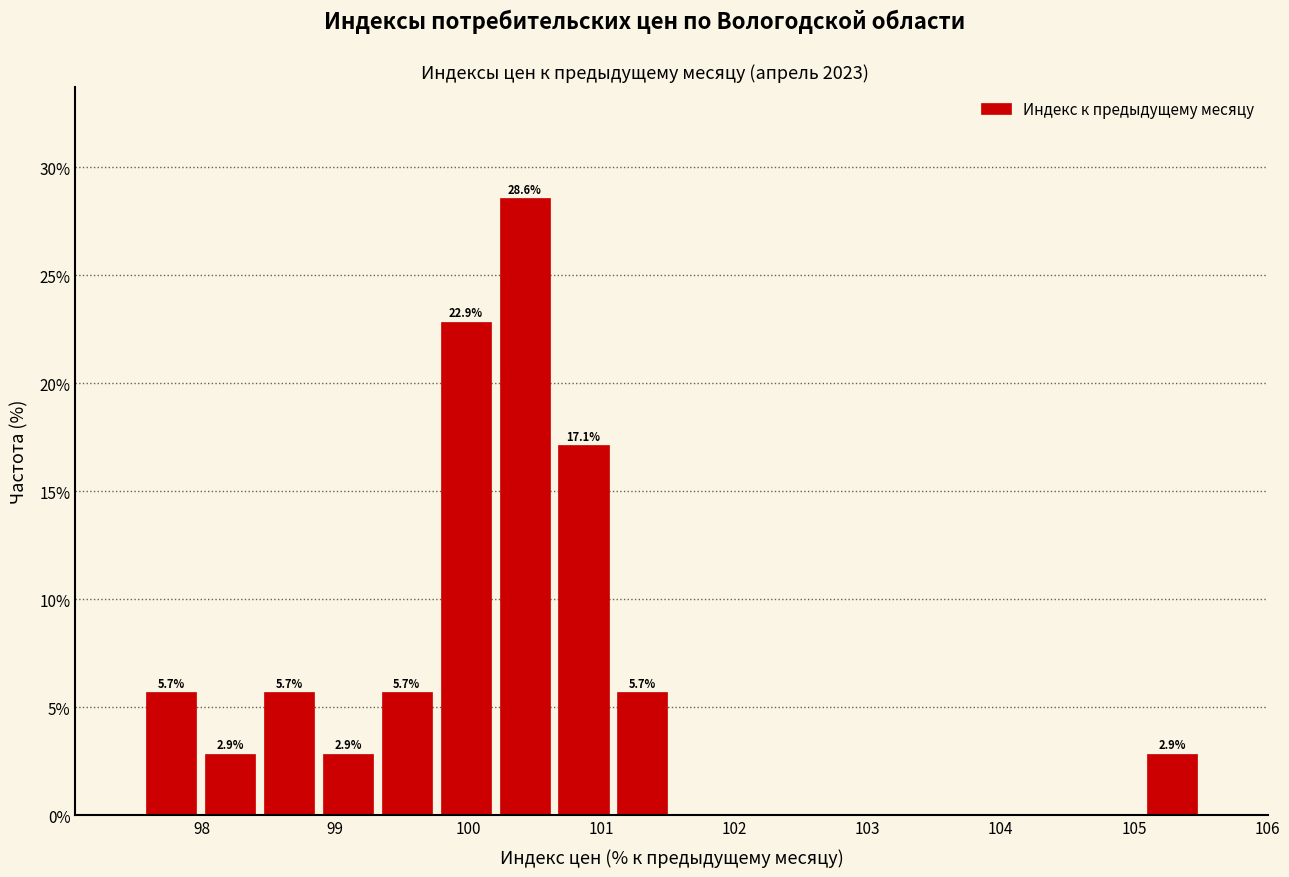

Which range on the x-axis has the tallest bar?

100.2 to 100.6